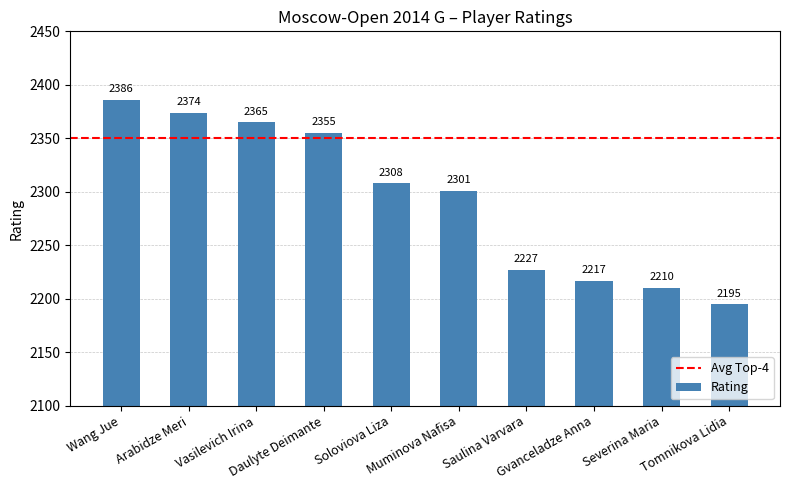

What is the difference between the maximum and minimum values?

191